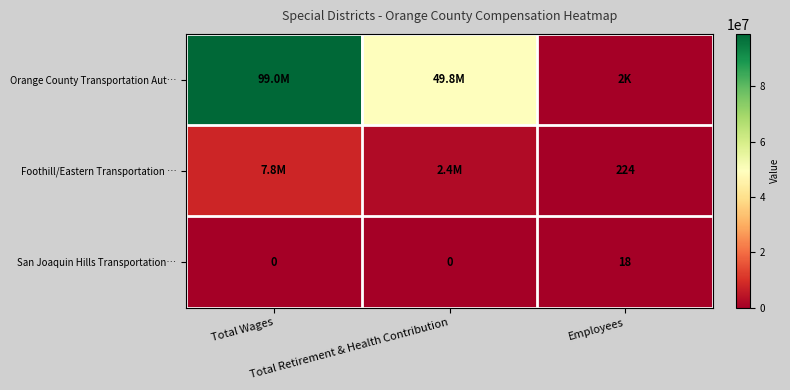

The San Joaquin Hills Transportation… series shows 0 at Total Wages. True or false?

True